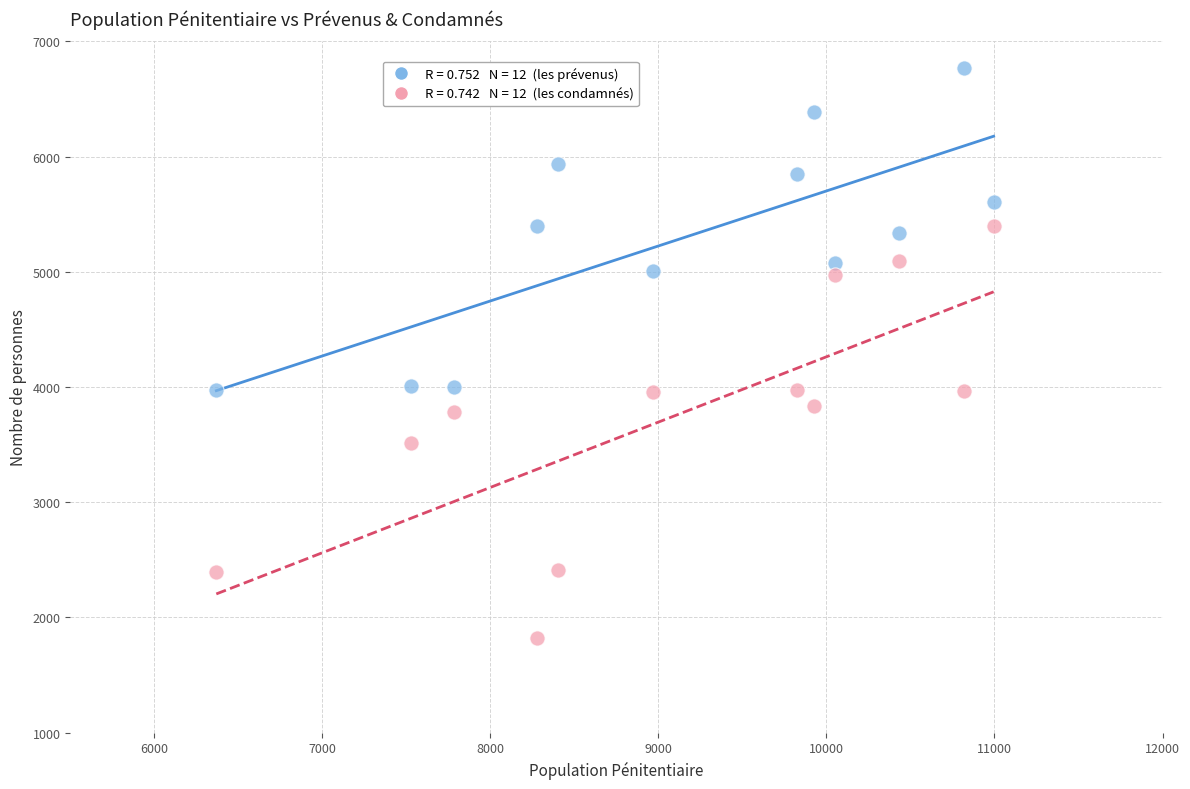

Across all data points, what is the range of Y values (max minus min)?

4950